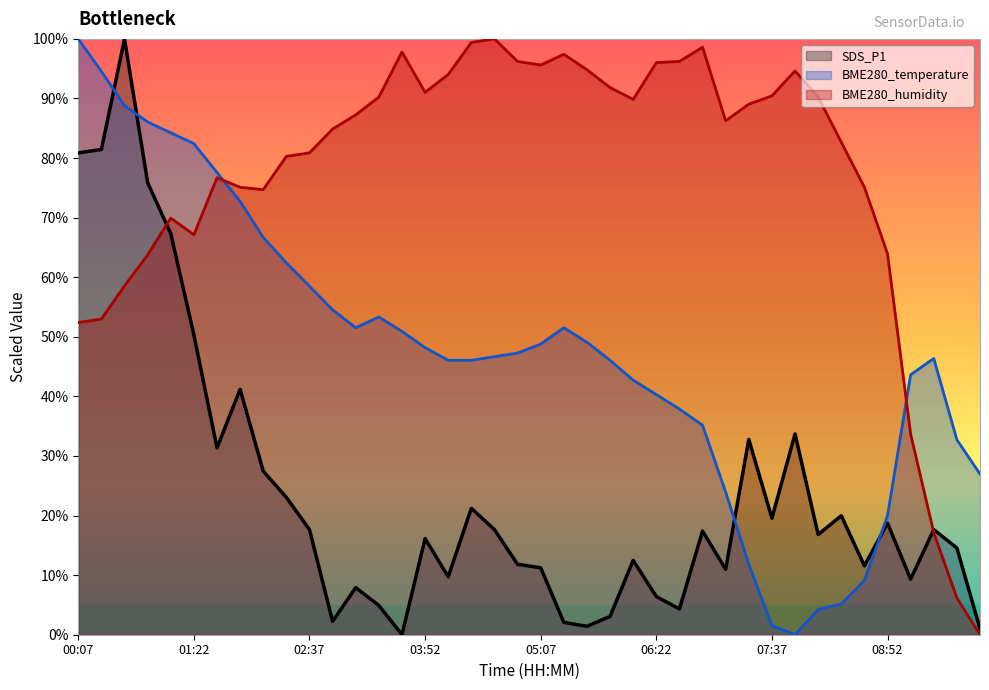

Which category has the highest value across all series?

00:37